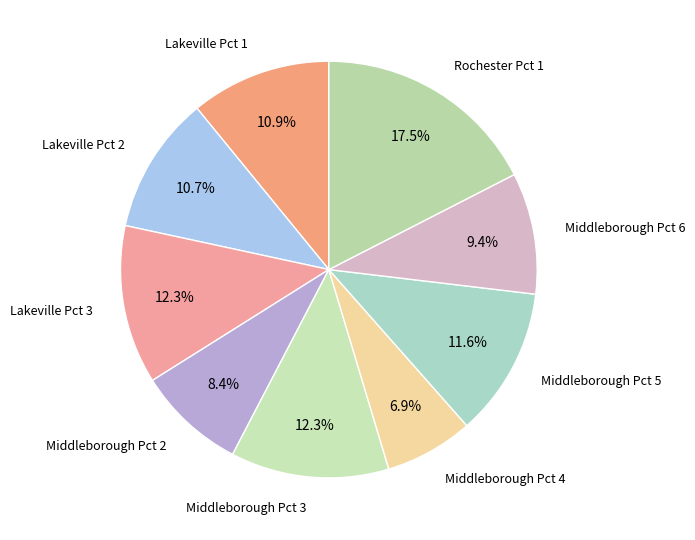

How many slices are in this pie chart?

9